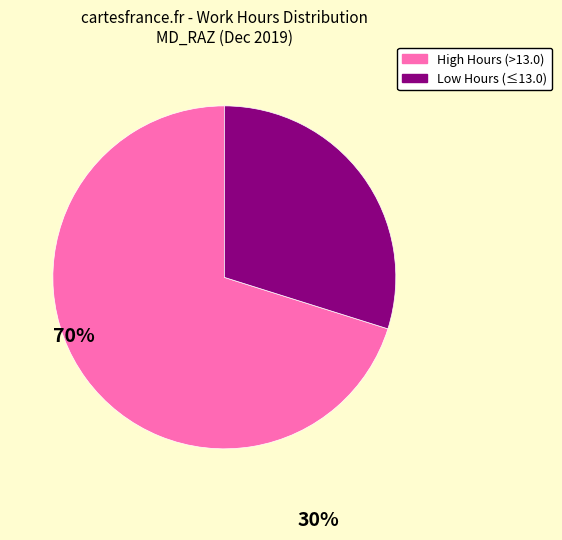

Is there any slice that represents more than half of the pie?

Yes